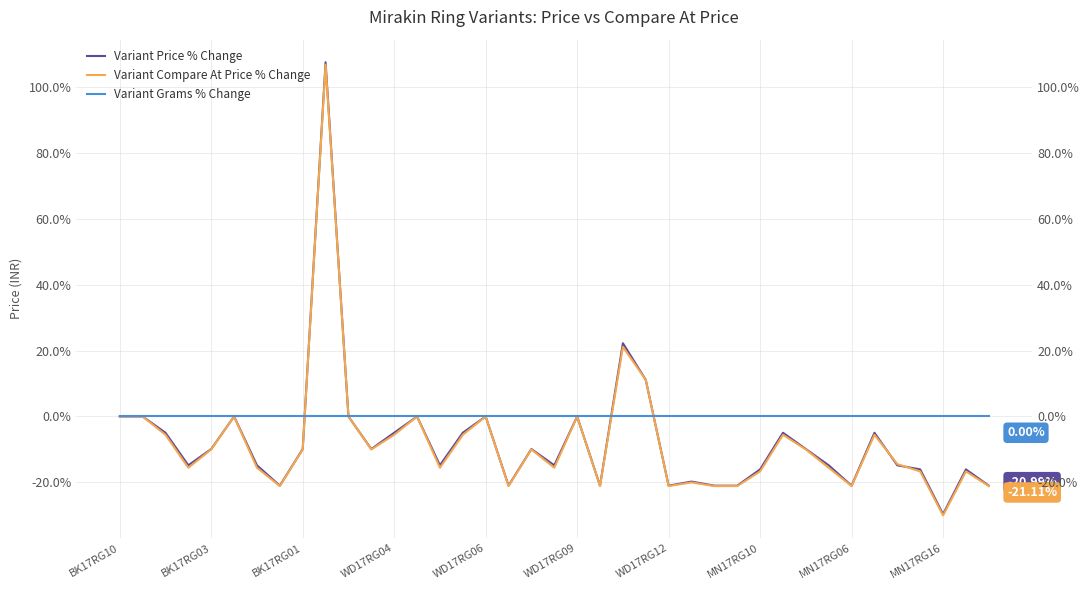

How many lines are shown in the chart?

3